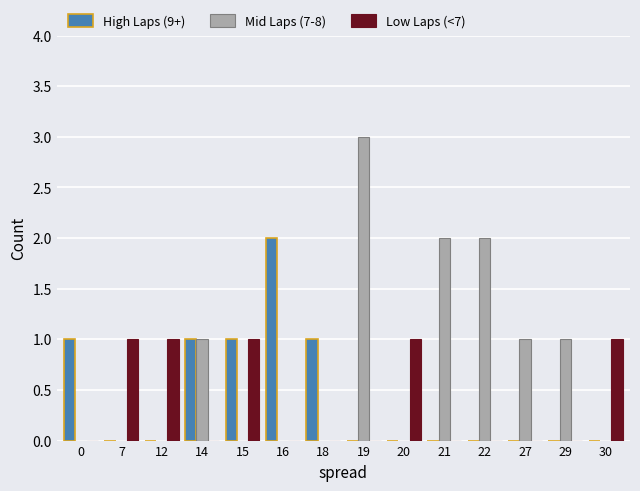

The Low Laps (<7) series shows 0 at 29. True or false?

True